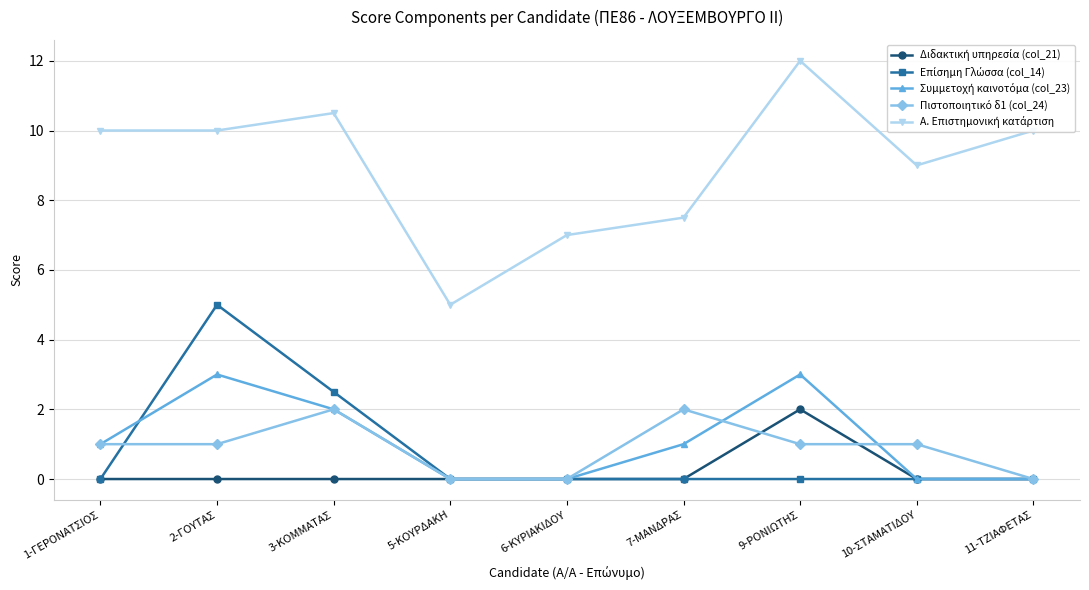

What is the label of the 7th point from the left?

9-ΡΟΝΙΩΤΗΣ